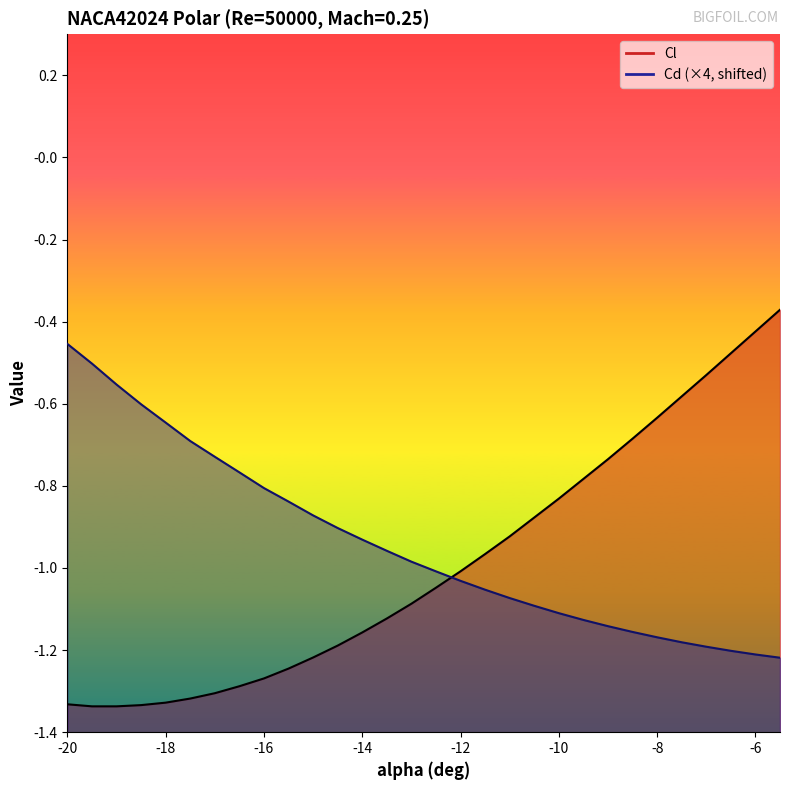

Which category has the highest value across all series?

-5.5